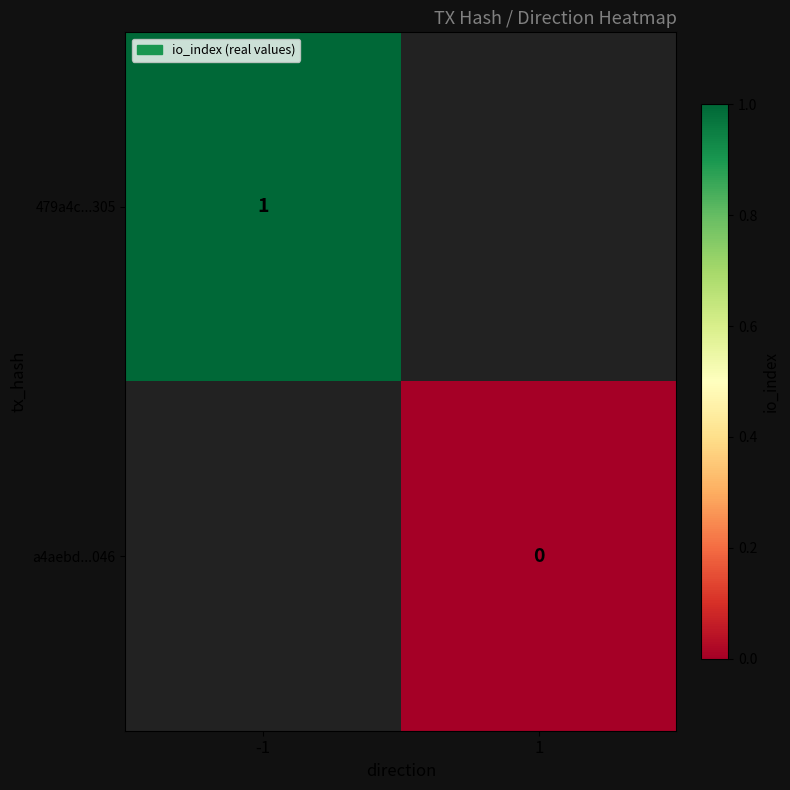

Is the value of a4aebd...046 at 1 greater than the value of 479a4c...305 at -1?

No